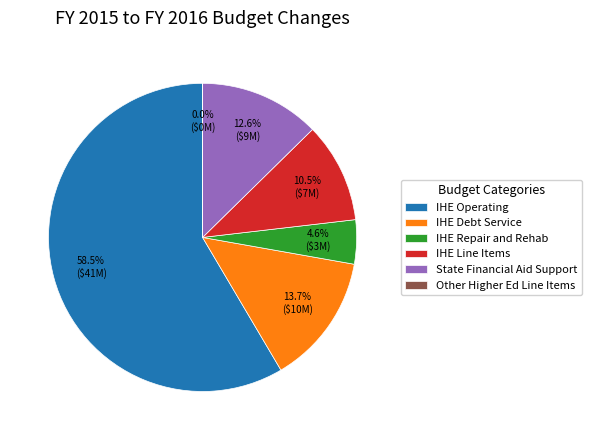

Which has a higher value, IHE Line Items or State Financial Aid Support?

State Financial Aid Support